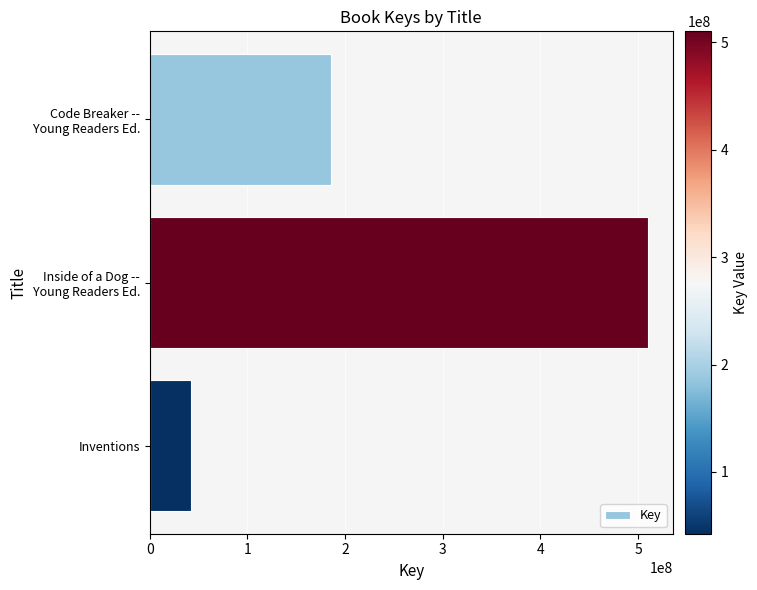

List the labels in order of value, smallest first.

Inventions, Code Breaker --
Young Readers Ed., Inside of a Dog --
Young Readers Ed.